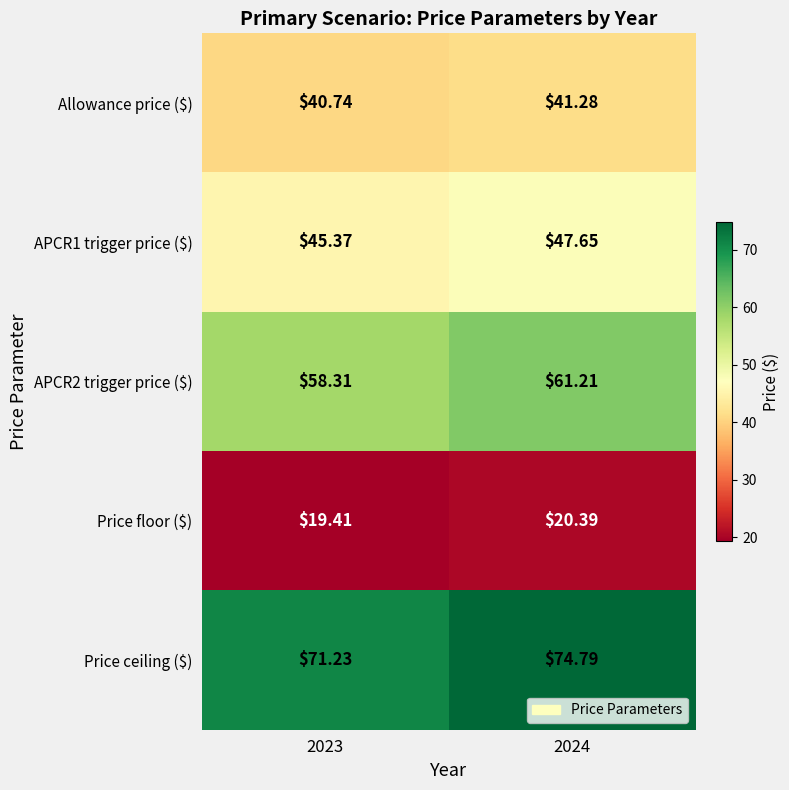

What is the total value across all series at 2024?

245.3